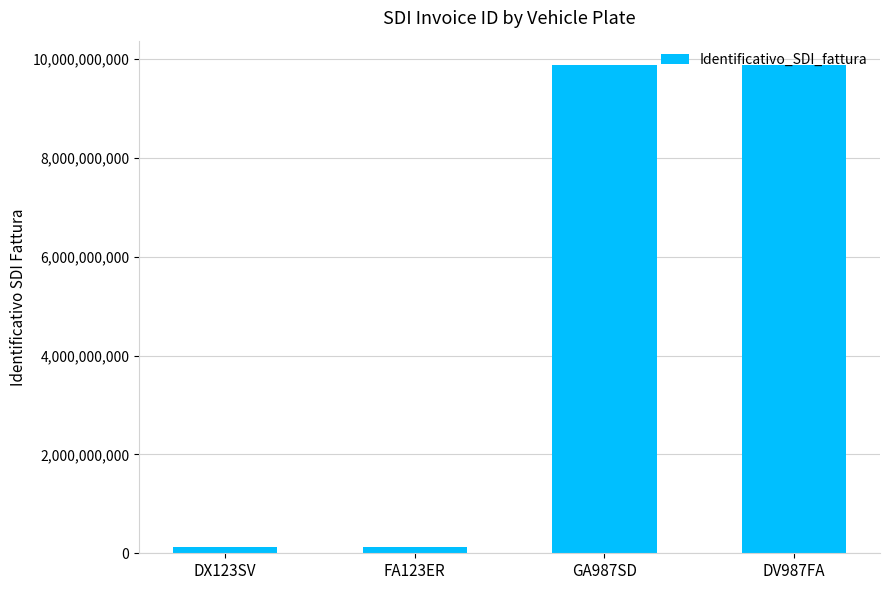

The value at GA987SD is 9876543210. True or false?

True